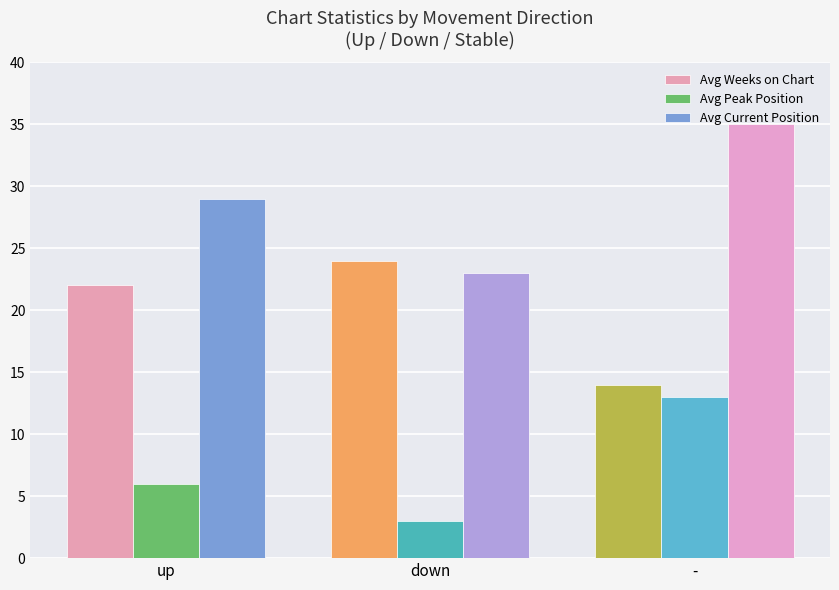

Are the bars grouped side by side (vs. stacked)?

Yes